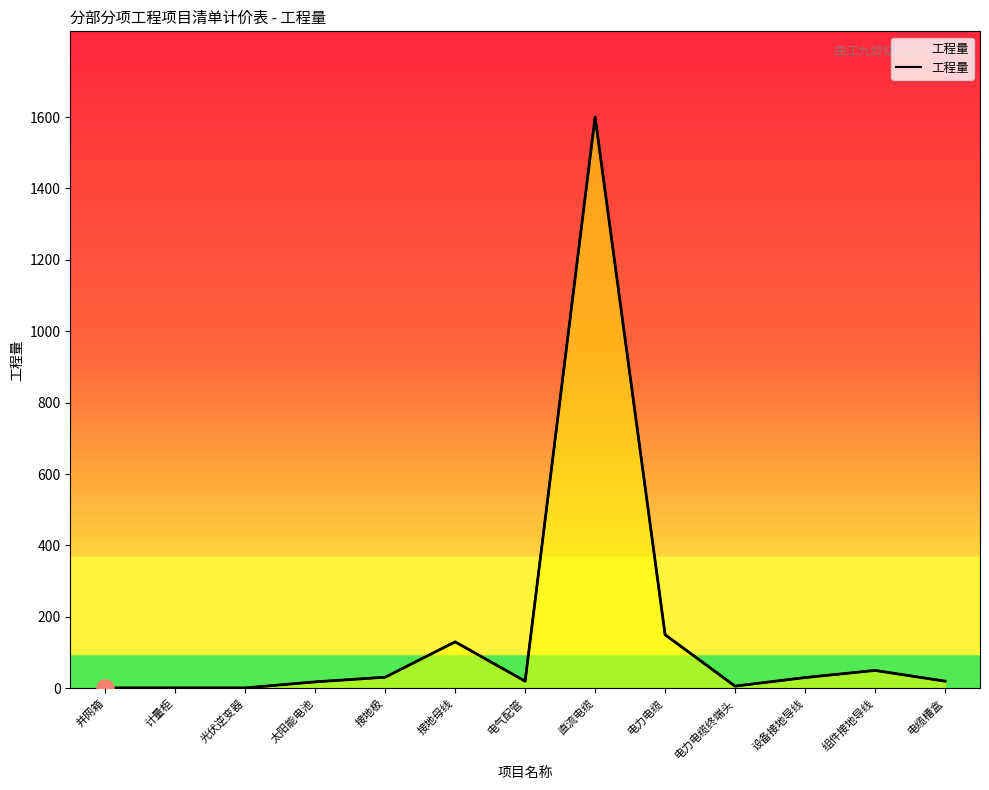

Which has a higher value, 电力电缆 or 电缆槽盒?

电力电缆